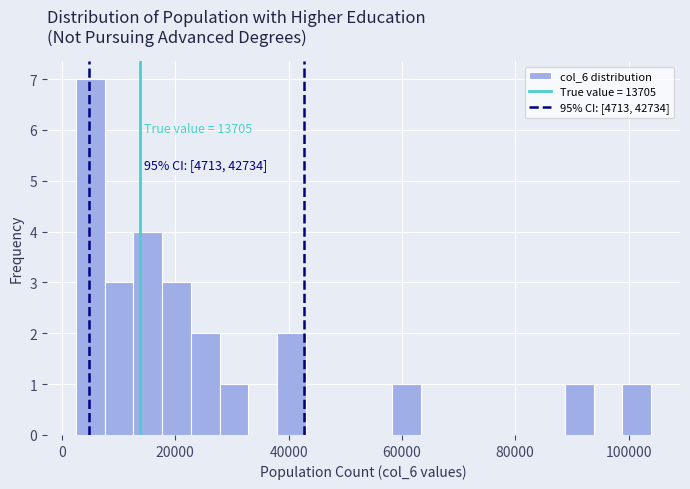

Read against the x-axis, roughly where is the centre of the tallest bar?

4000